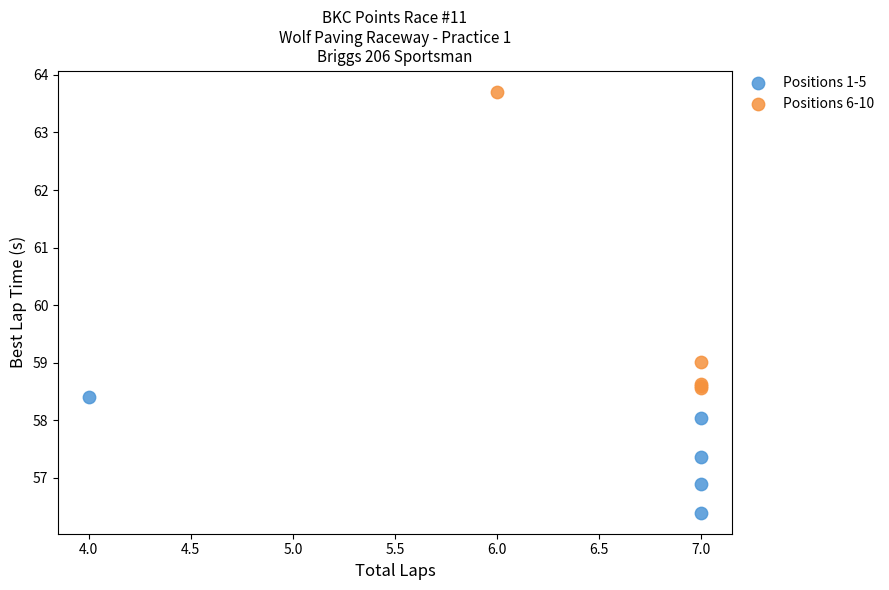

What are all the series names shown in the legend?

Positions 1-5, Positions 6-10